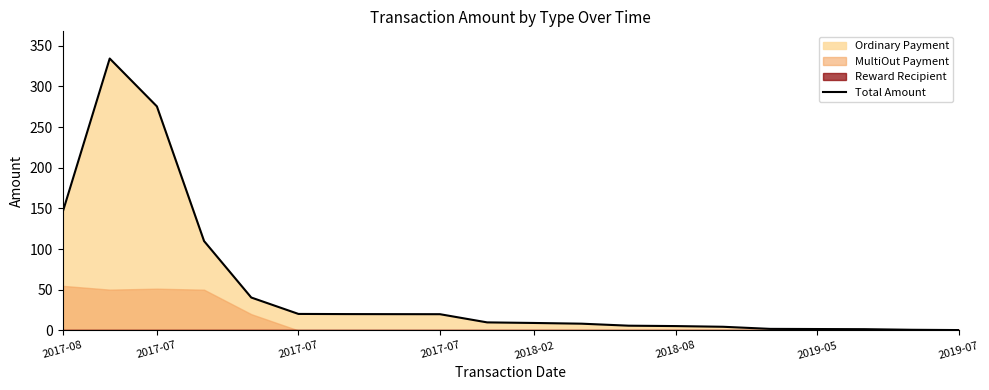

Does the chart display data point markers on the line(s)?

No